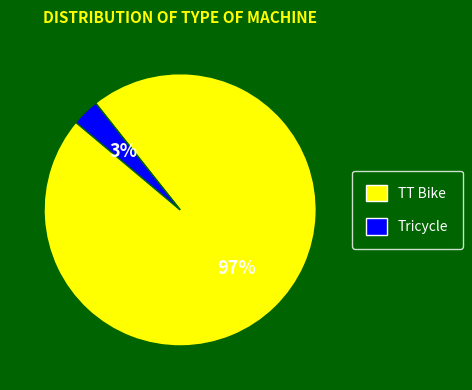

To the nearest percent, what is the combined percentage of TT Bike and Tricycle?

100%